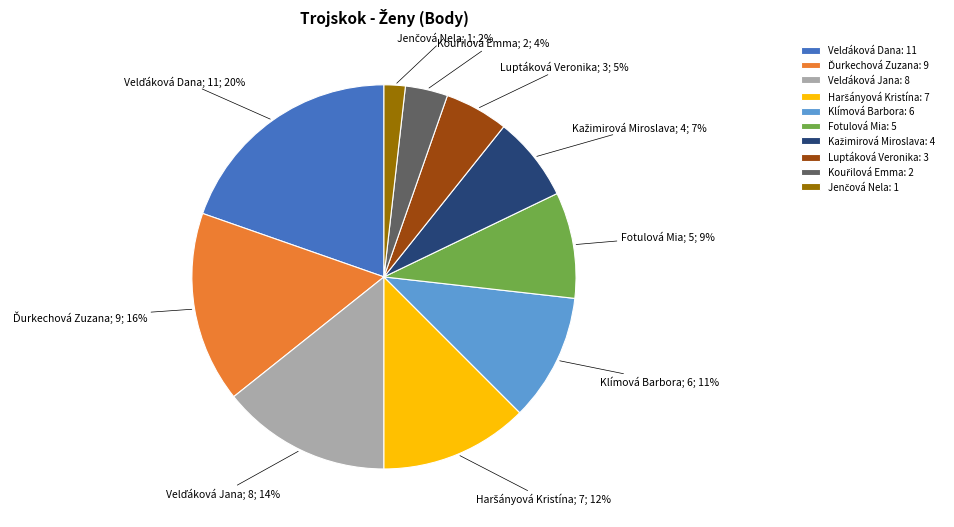

To the nearest percent, what percentage of the pie is Klímová Barbora: 6?

11%